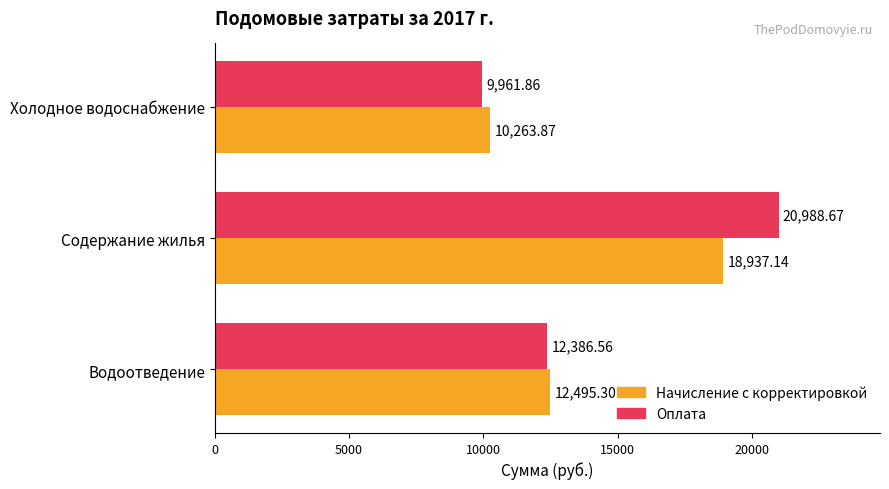

Count the number of data series in this chart.

2